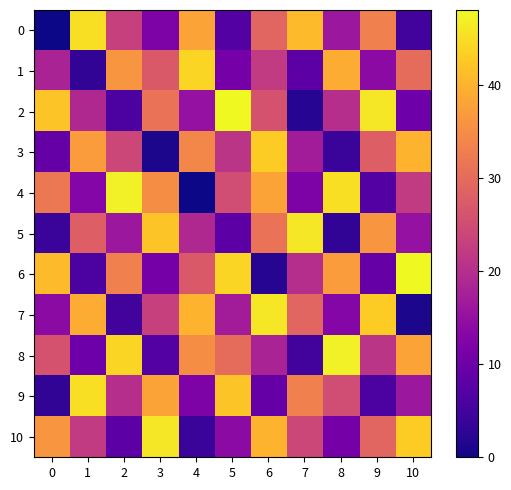

List the series in order of their peak value, lowest first.

3, 1, 0, 9, 5, 7, 10, 4, 8, 2, 6